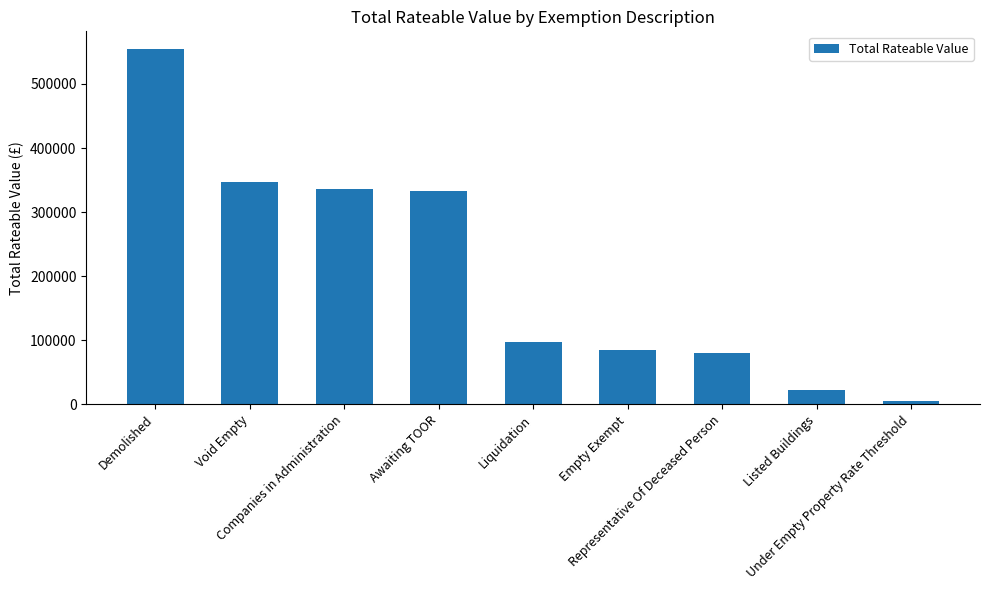

What is the greatest value displayed?

554350